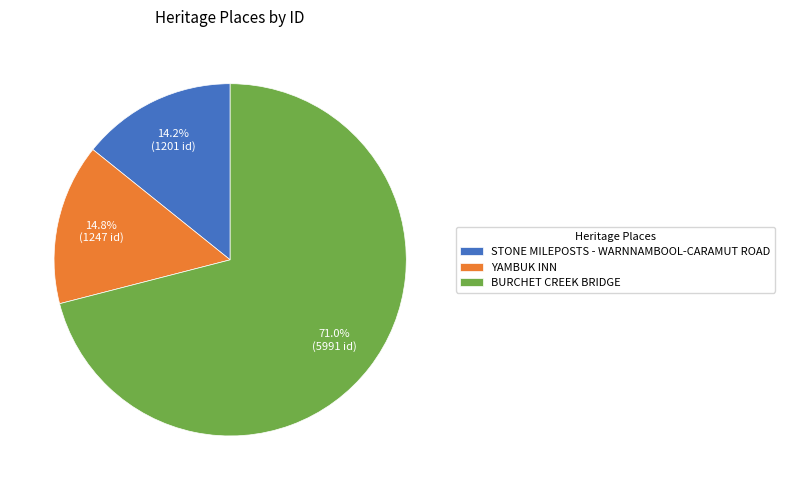

How many segments does this pie chart have?

3